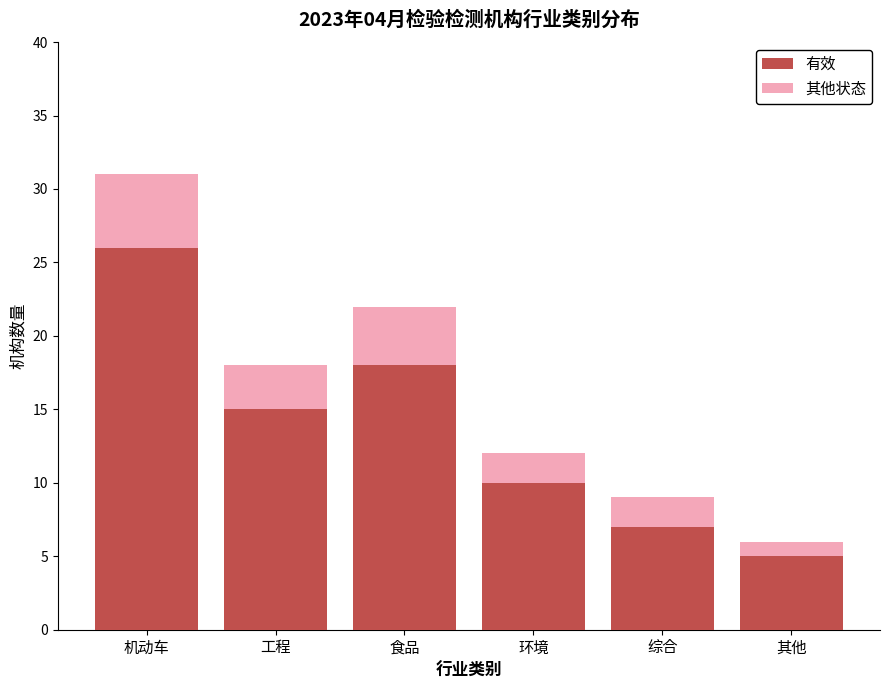

Reading left to right, list the values for the 有效 series.

26	15	18	10	7	5